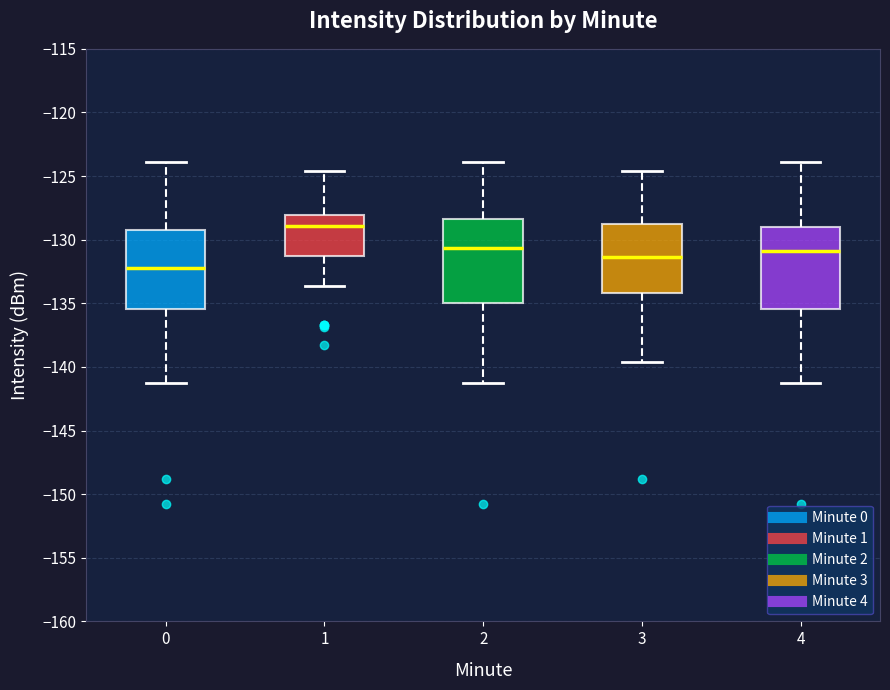

Reading left to right, transcribe this box plot: for each box, give where its median line is, the range the box spans, and where its two whiskers end, as read against the y-axis. The values are not printed on the chart, so give them approximately, as read against the axis.

0: median -132.5, box -135.5 to -129.5, whiskers -141.5 to -124.0
1: median -129.0, box -131.5 to -128.0, whiskers -133.5 to -124.5
2: median -130.5, box -135.0 to -128.5, whiskers -141.5 to -124.0
3: median -131.5, box -134.0 to -129.0, whiskers -139.5 to -124.5
4: median -131.0, box -135.5 to -129.0, whiskers -141.5 to -124.0